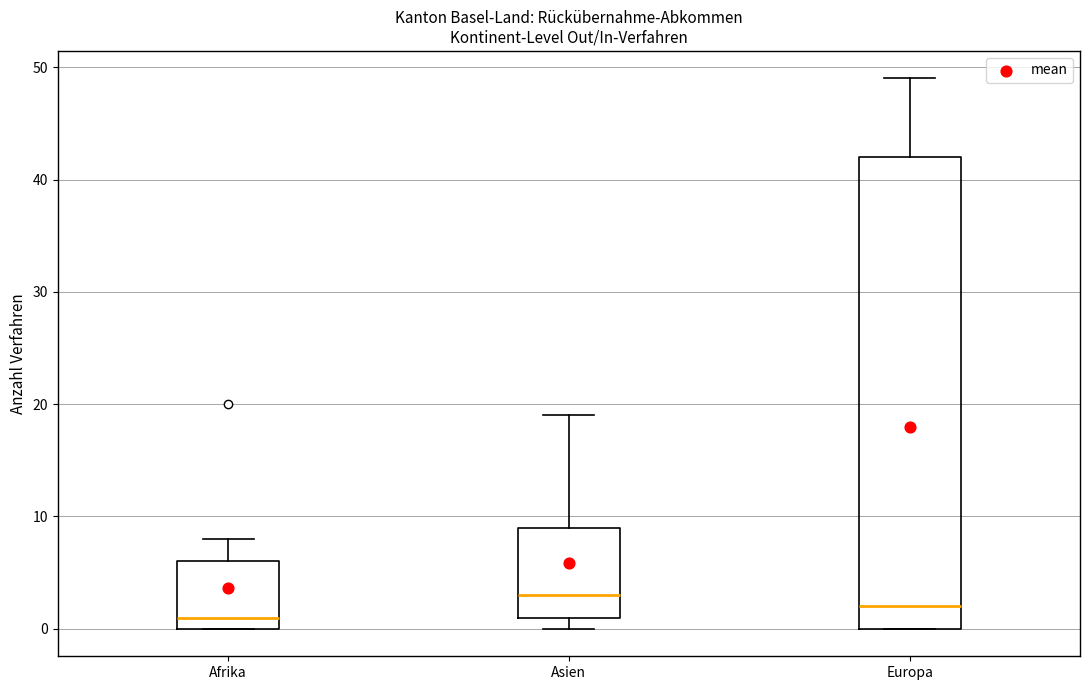

Where is the upper edge of the box for Afrika on the y-axis? The values are not printed on the chart, so give them approximately, as read against the axis.

6